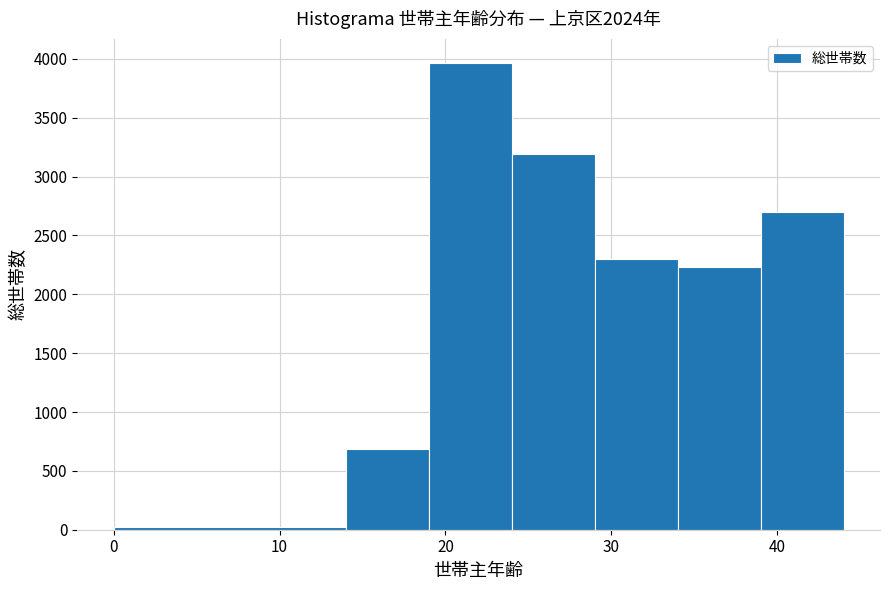

Reading left to right, list every bar in this chart as the range it spans on the x-axis followed by its height. The values are not printed on the chart, so give them approximately, as read against the axis.

0 to 14: under 50
14 to 19: 700
19 to 24: 3950
24 to 29: 3200
29 to 34: 2300
34 to 39: 2250
39 to 44: 2700